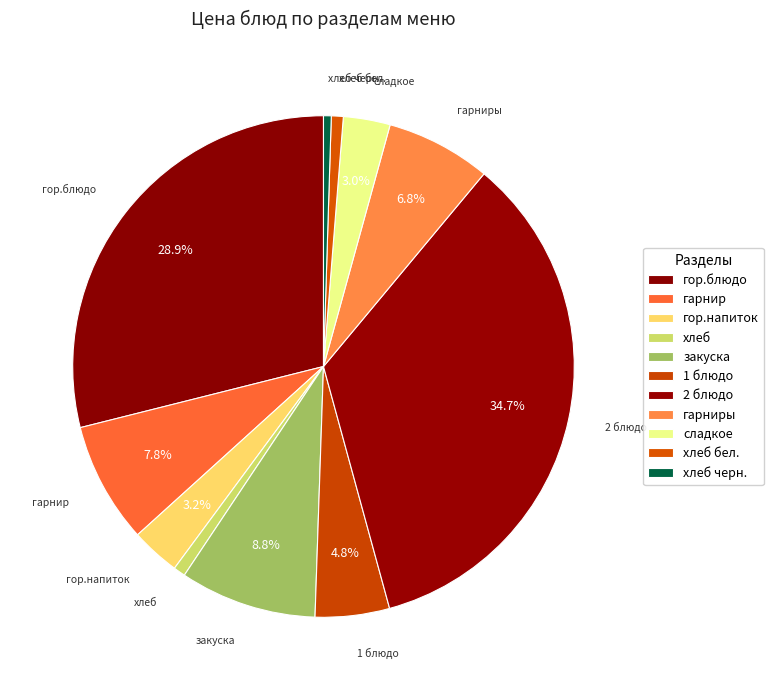

To the nearest percent, what percentage of the pie is гор.напиток?

3%